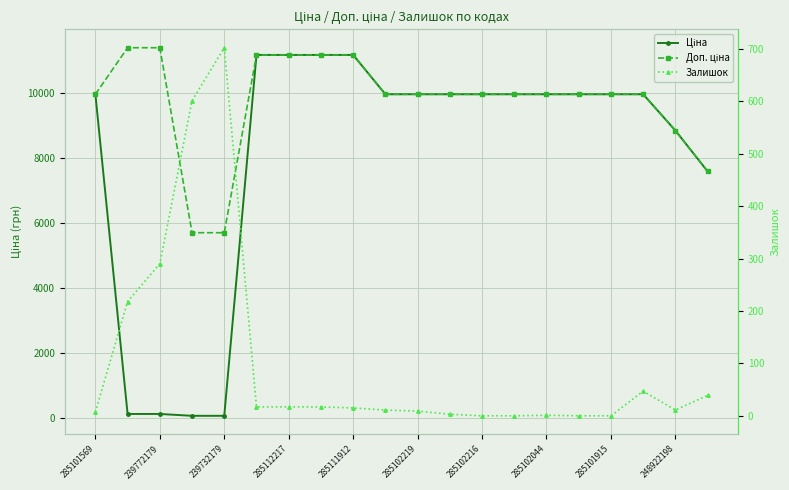

Reading right to left, what are all the values shown in this chart?

Ціна: 7596.5	8856.7	9975.0	9975.0	9975.0	9975.0	9975.0	9975.0	9975.0	9975.0	9975.0	11188.2	11188.2	11188.2	11188.2	57.0	57.0	114.1	114.1	9975.0
Доп. ціна: 7596.5	8856.7	9975.0	9975.0	9975.0	9975.0	9975.0	9975.0	9975.0	9975.0	9975.0	11188.2	11188.2	11188.2	11188.2	5705.0	5705.0	11410.0	11410.0	9975.0
Залишок: 39.0	11.0	47.0	0.0	0.0	1.0	0.0	0.0	3.0	9.0	11.0	15.0	17.0	17.0	17.0	702.0	601.0	290.0	218.0	7.0